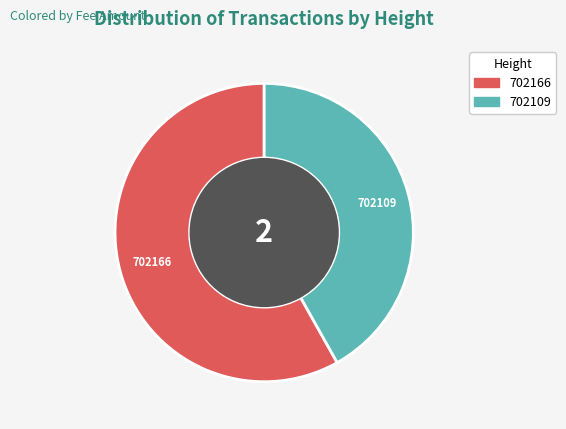

The 702109 slice represents 48% of the pie. True or false?

False